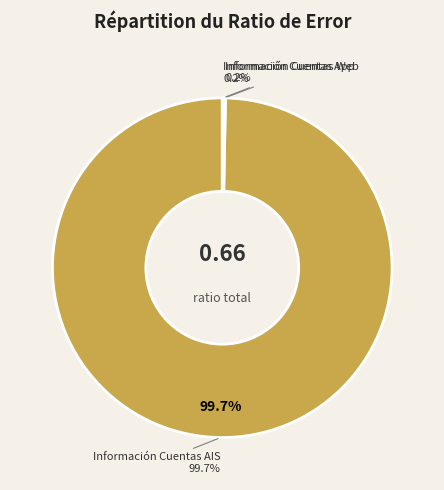

Does Información Cuentas Web account for over 50% of the chart?

No